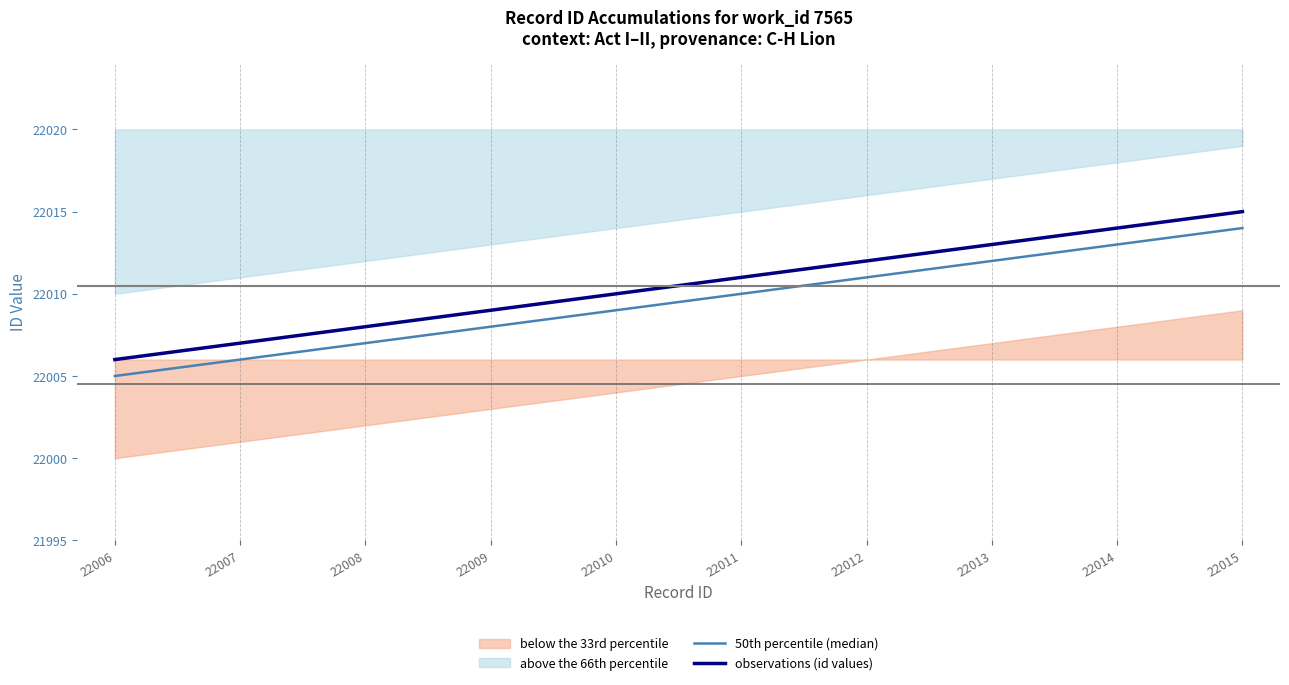

True or false: observations (id values) has a value of 22013 at 22013.

True